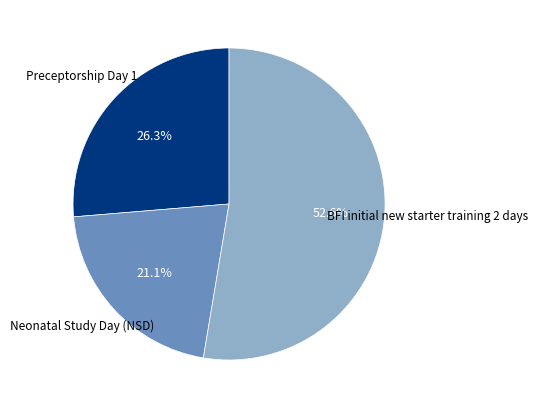

How much of the chart is everything except Preceptorship Day 1?

73.7%